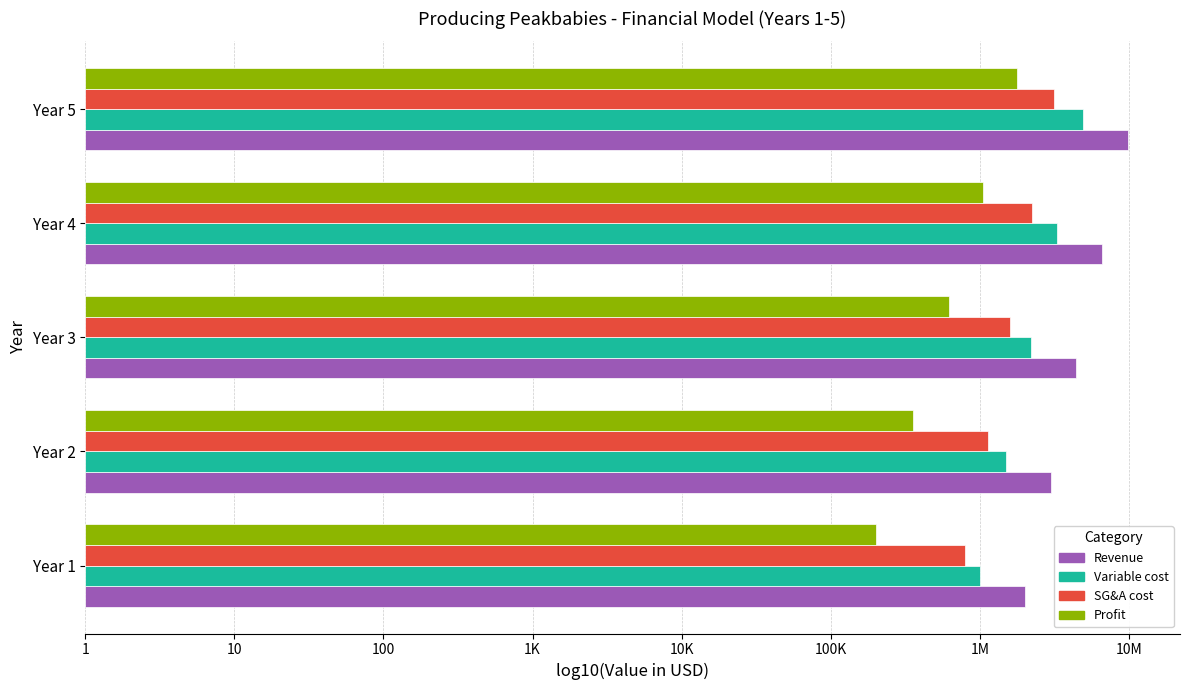

What are all the series names shown in the legend?

Revenue, Variable cost, SG&A cost, Profit